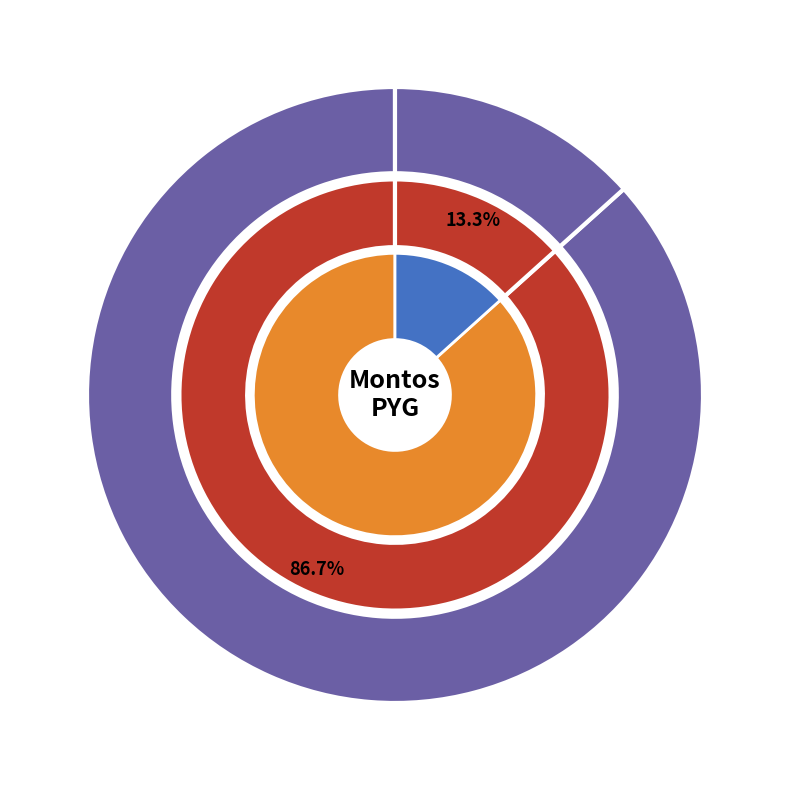

Between Cambio de Tablero General and Reparación y ajuste del Soporte de iluminación, which is larger?

Reparación y ajuste del Soporte de iluminación